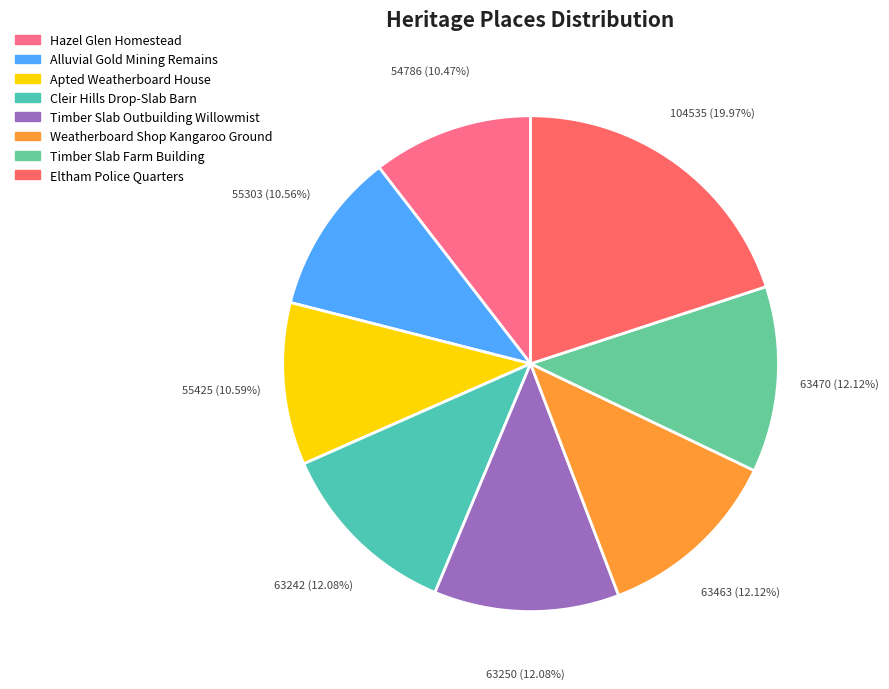

How much of the chart is everything except Timber Slab Outbuilding Willowmist?

87.9%